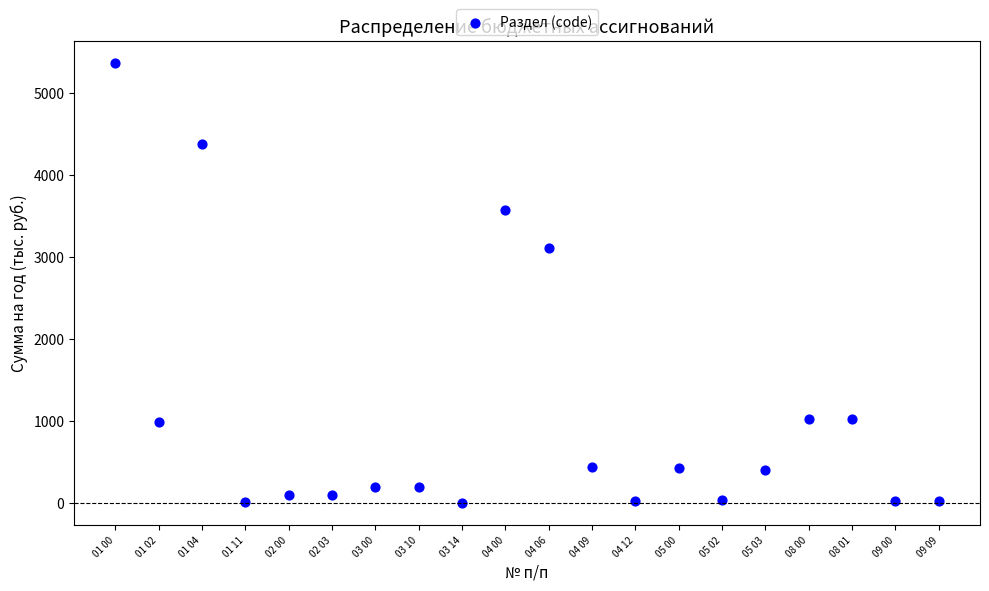

What Y value in the scatter plot is closest to 2684?

3112.9